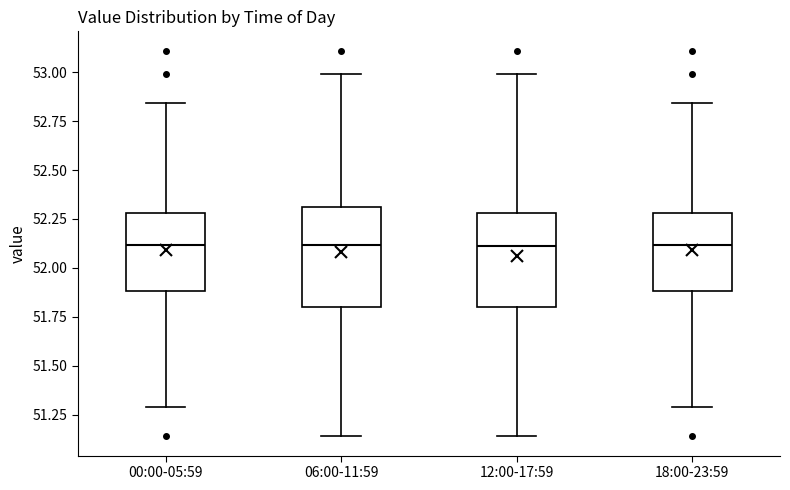

Where does the median line of the box for 00:00-05:59 sit on the y-axis? The values are not printed on the chart, so give them approximately, as read against the axis.

52.10